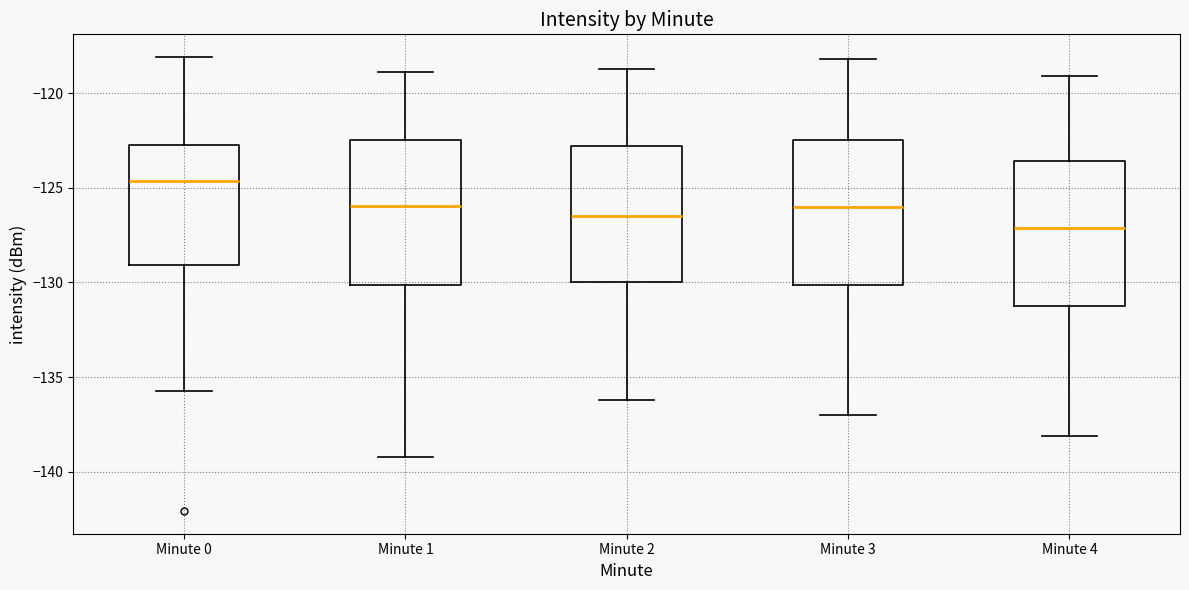

Which box has the highest median line?

Minute 0